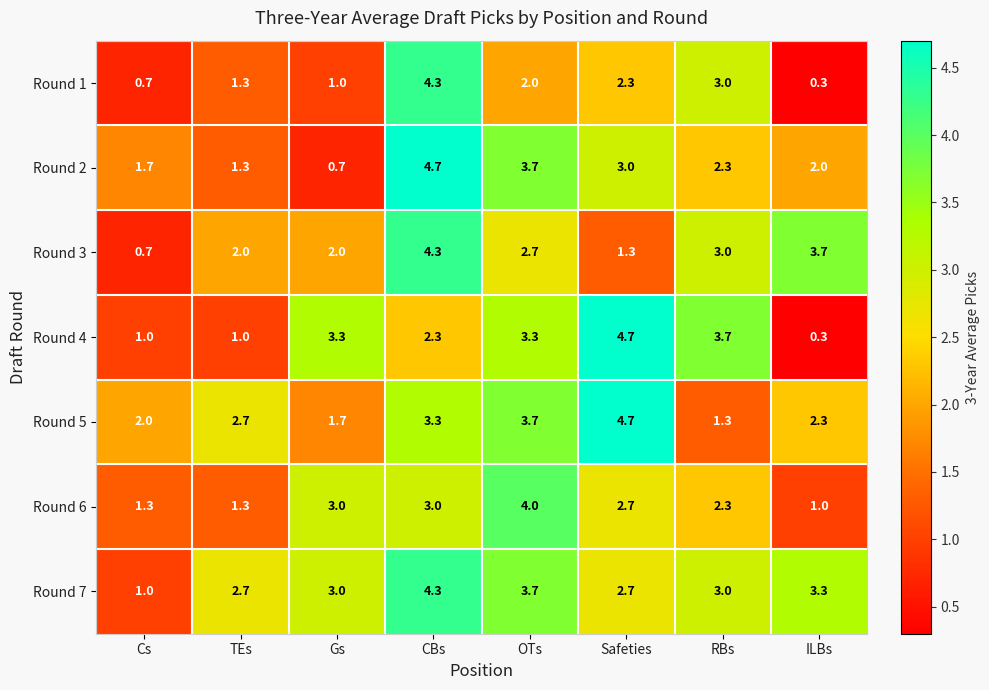

What is the sum of the Round 5 values at CBs and RBs?

4.6